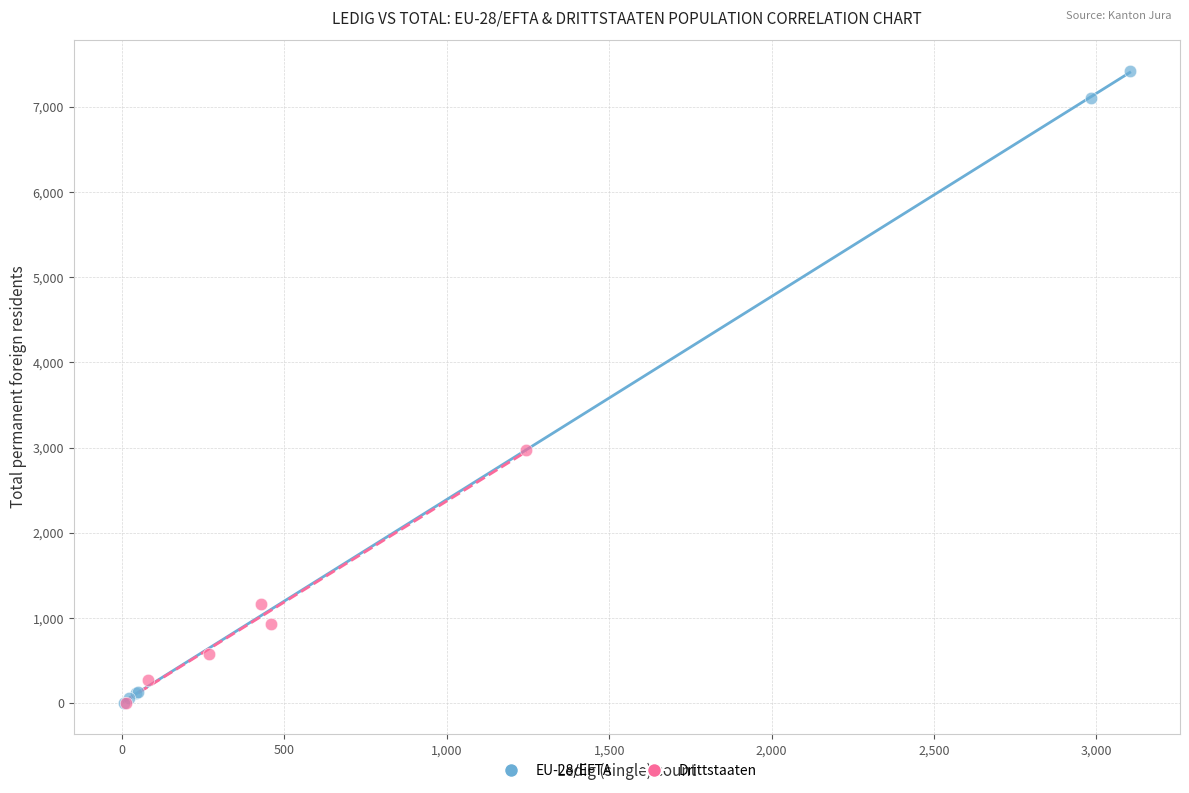

Which series contains the highest Y value?

EU-28/EFTA